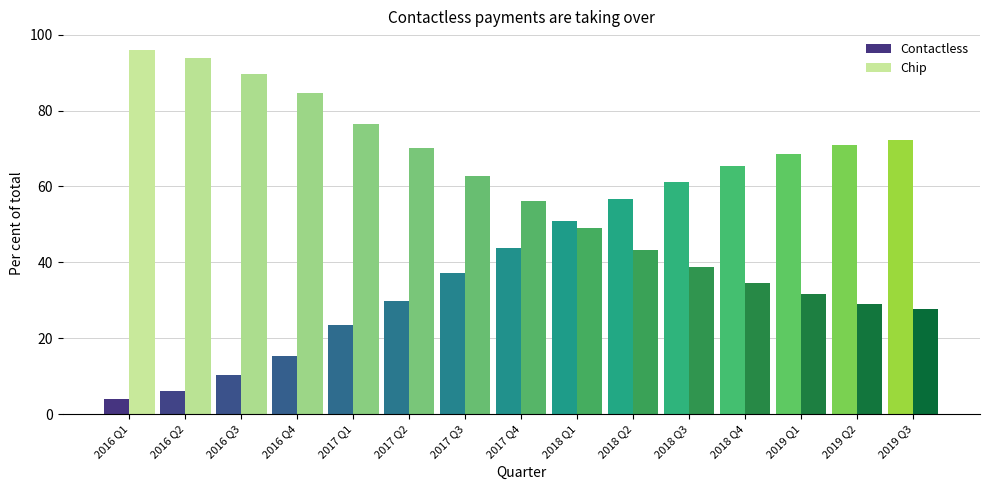

What is the difference between the highest and lowest values at 2018 Q3?

22.3